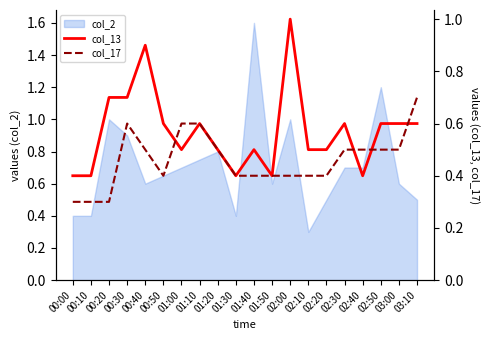

At which label does col_2 reach its minimum?

02:10